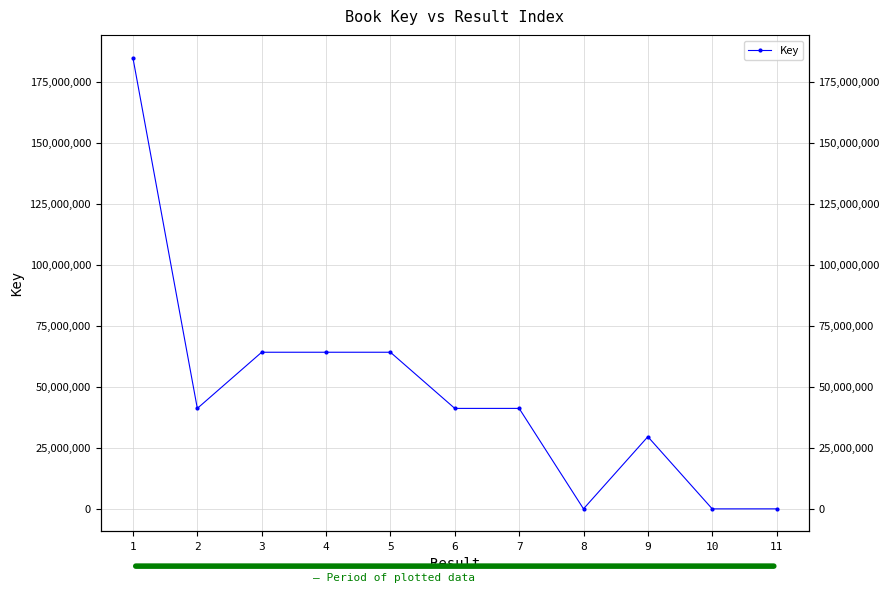

What is the difference between the values at 7 and 5?

23019858